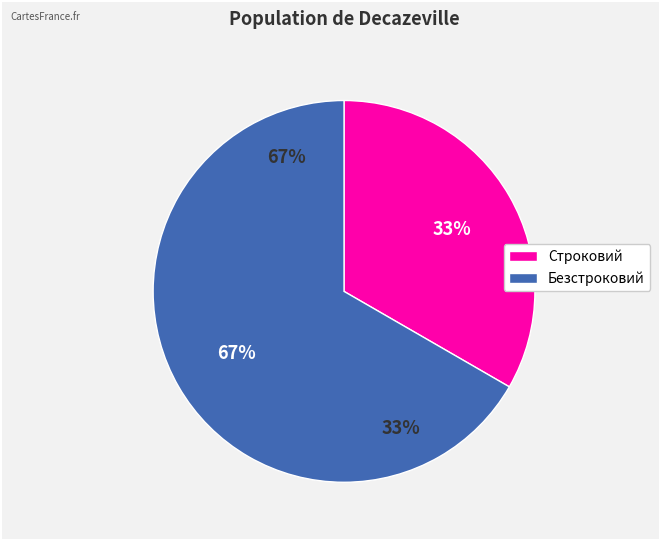

Is it true that Безстроковий is 79% of the pie?

False